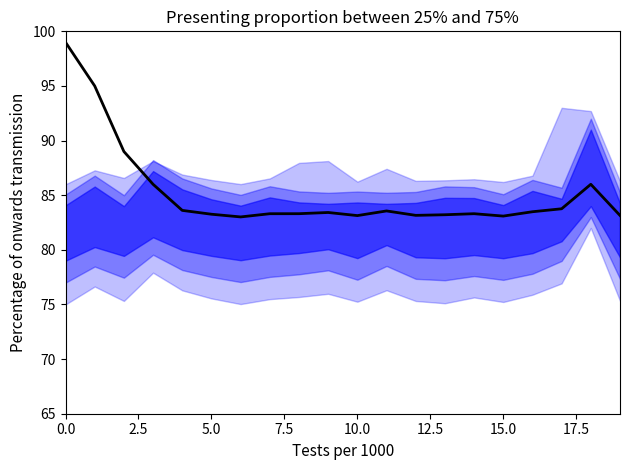

Which has a higher value, 15 or 7.5?

7.5